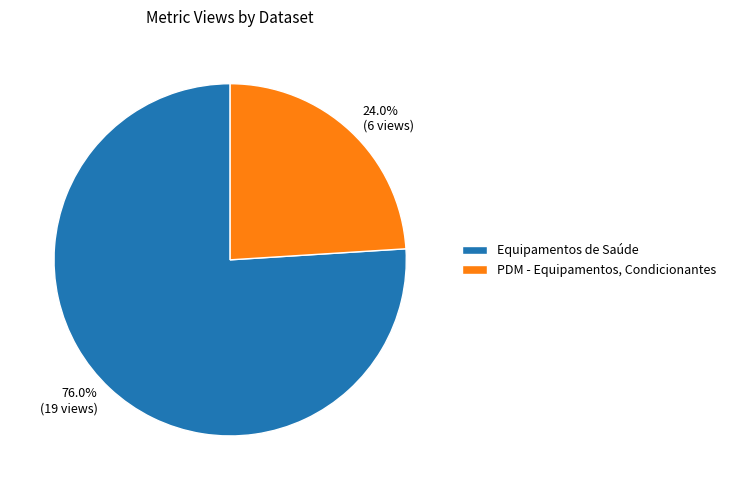

Approximately how many times larger is the value at PDM - Equipamentos, Condicionantes compared to Equipamentos de Saúde?

0.3